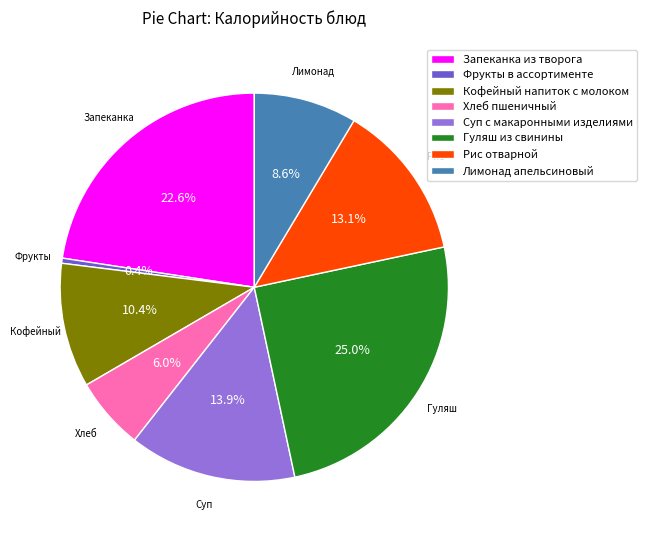

Count the number of slices in the pie.

8